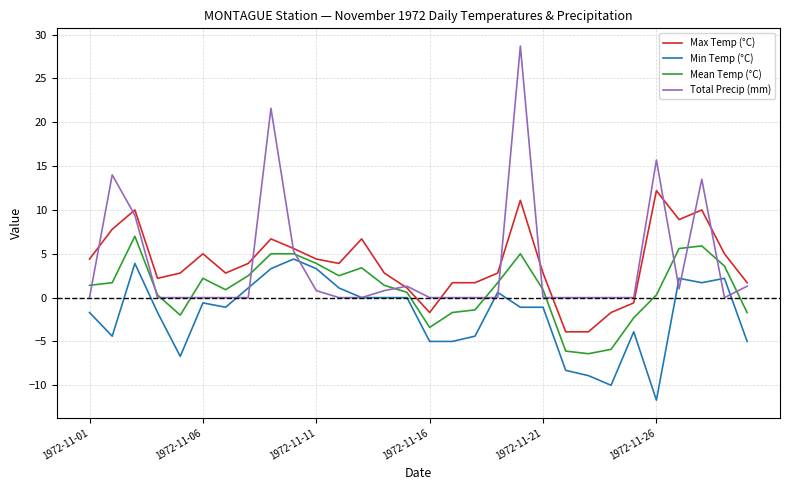

Count the number of categories in the chart.

30